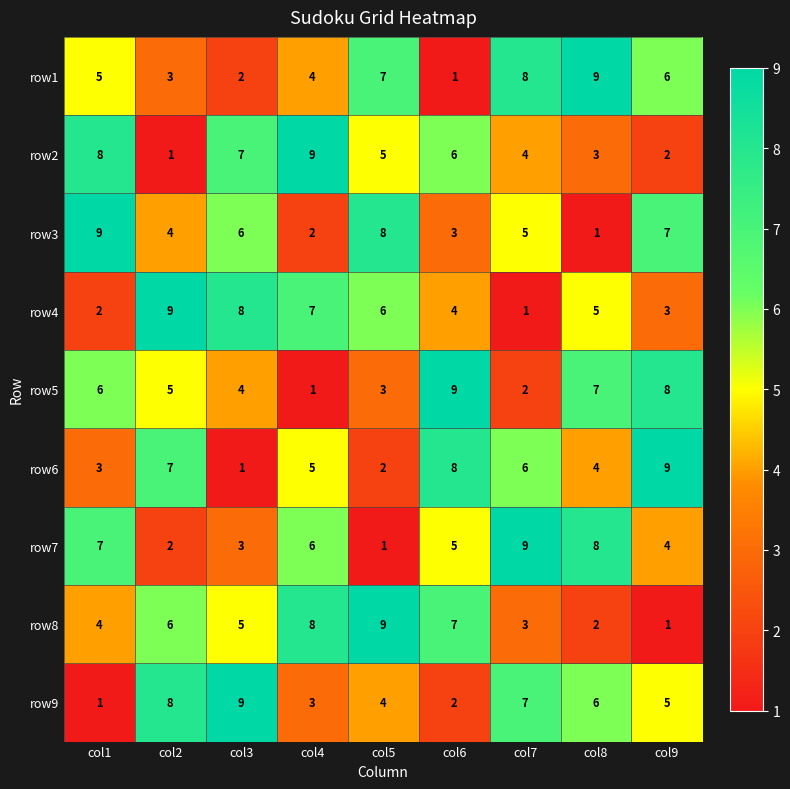

Rank the series at col8 from lowest to highest value.

row3, row8, row2, row6, row4, row9, row5, row7, row1